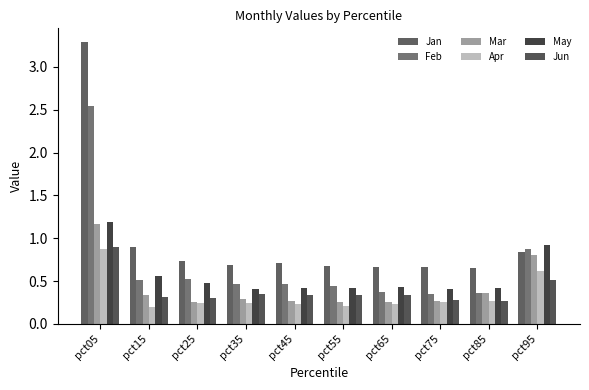

At which category is the sum across all series the highest?

pct05